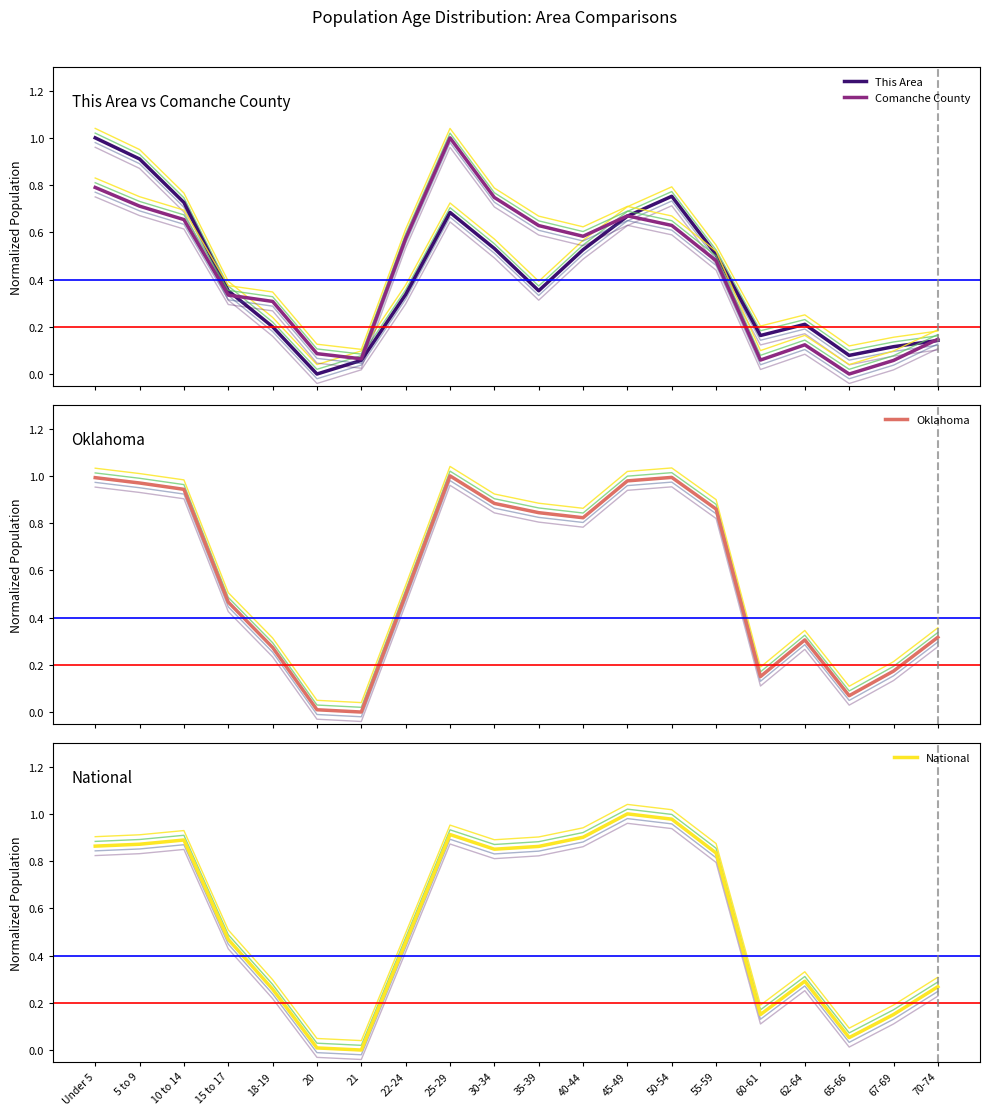

Where is National nearest to the value 0?

21